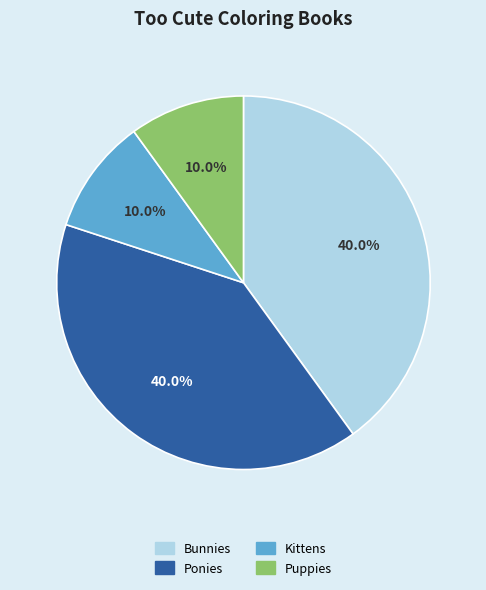

True or false: Bunnies accounts for 25% of the total.

False